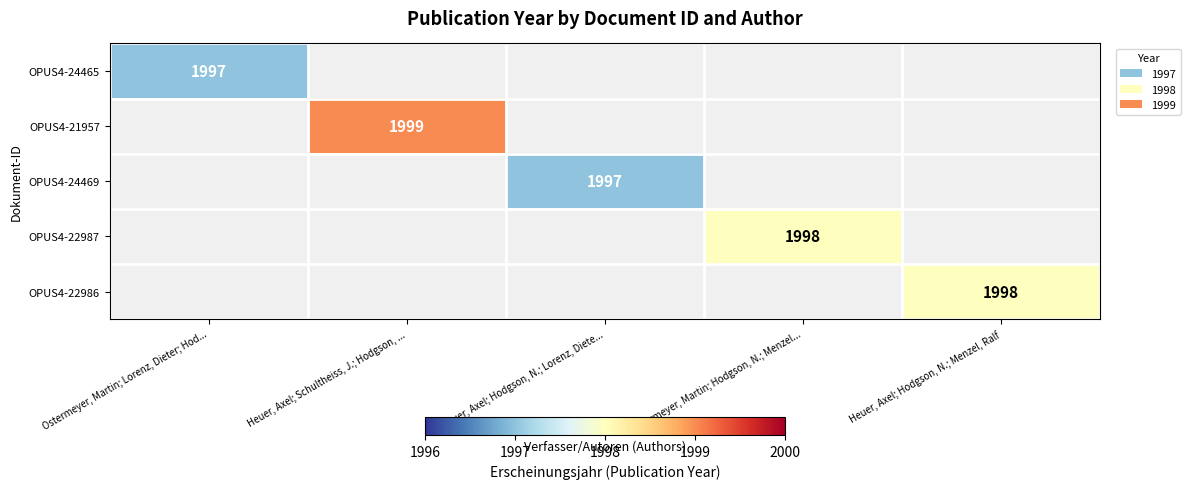

The OPUS4-21957 series shows 738 at Heuer, Axel; Schultheiss, J.; Hodgson, .... True or false?

False